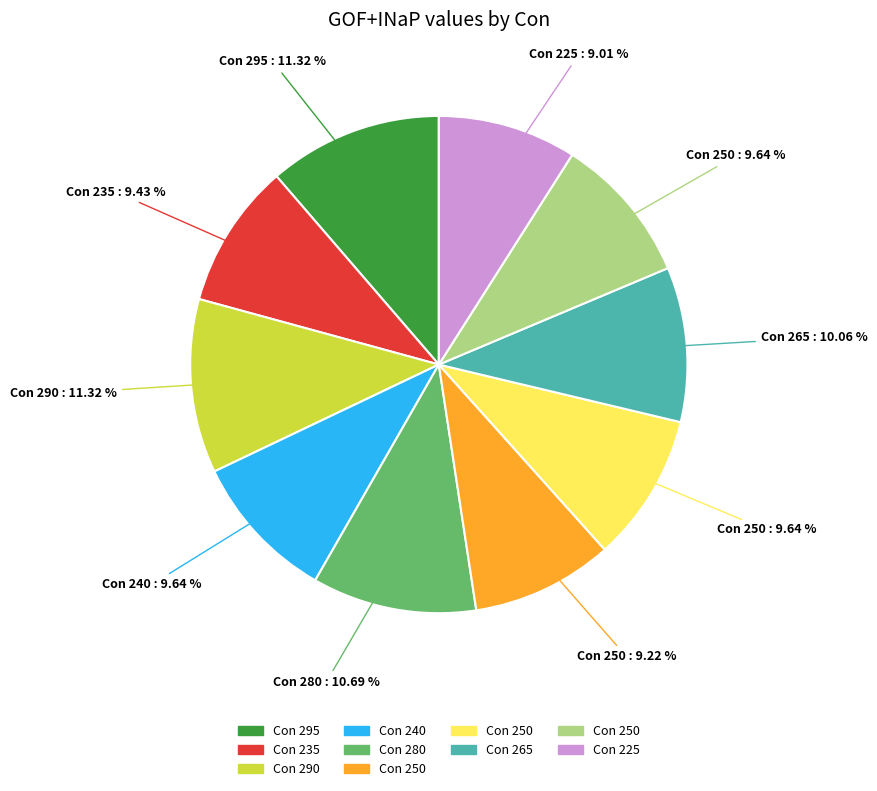

Is there any slice that represents more than half of the pie?

No